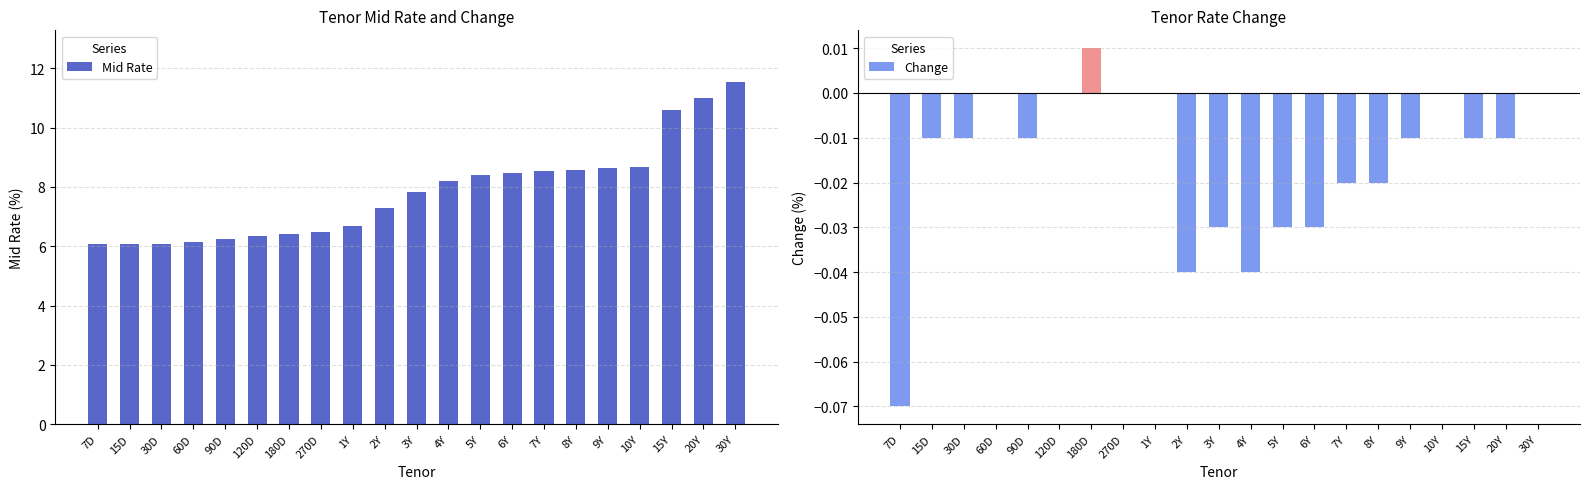

Reading right to left, what are all the values shown in this chart?

Mid Rate: 30Y=11.6	20Y=11.0	15Y=10.6	10Y=8.7	9Y=8.6	8Y=8.6	7Y=8.5	6Y=8.5	5Y=8.4	4Y=8.2	3Y=7.8	2Y=7.3	1Y=6.7	270D=6.5	180D=6.4	120D=6.3	90D=6.2	60D=6.2	30D=6.1	15D=6.1	7D=6.1
Change: 30Y=0.0	20Y=-0.0	15Y=-0.0	10Y=0.0	9Y=-0.0	8Y=-0.0	7Y=-0.0	6Y=-0.0	5Y=-0.0	4Y=-0.0	3Y=-0.0	2Y=-0.0	1Y=0.0	270D=0.0	180D=0.0	120D=0.0	90D=-0.0	60D=0.0	30D=-0.0	15D=-0.0	7D=-0.1